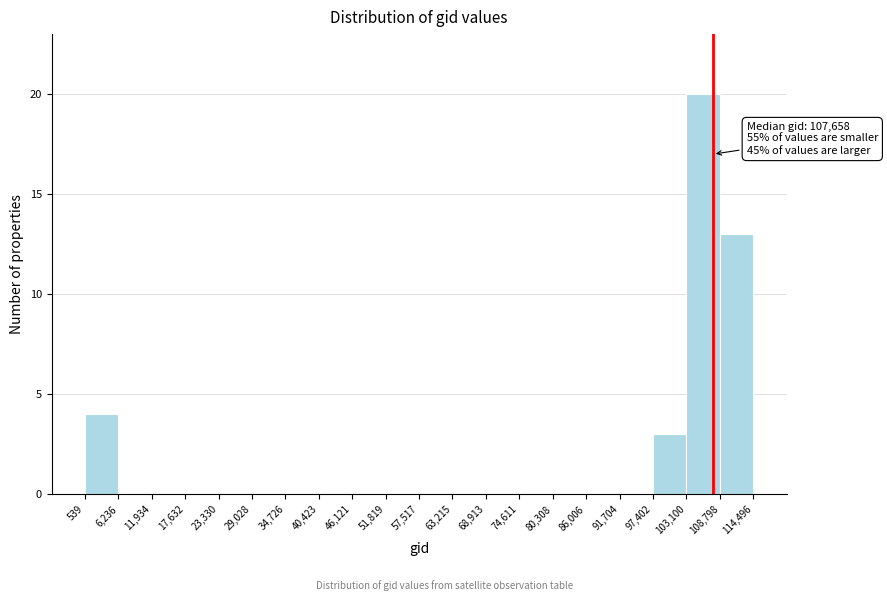

Which range on the x-axis has the tallest bar?

103,100 to 108,798